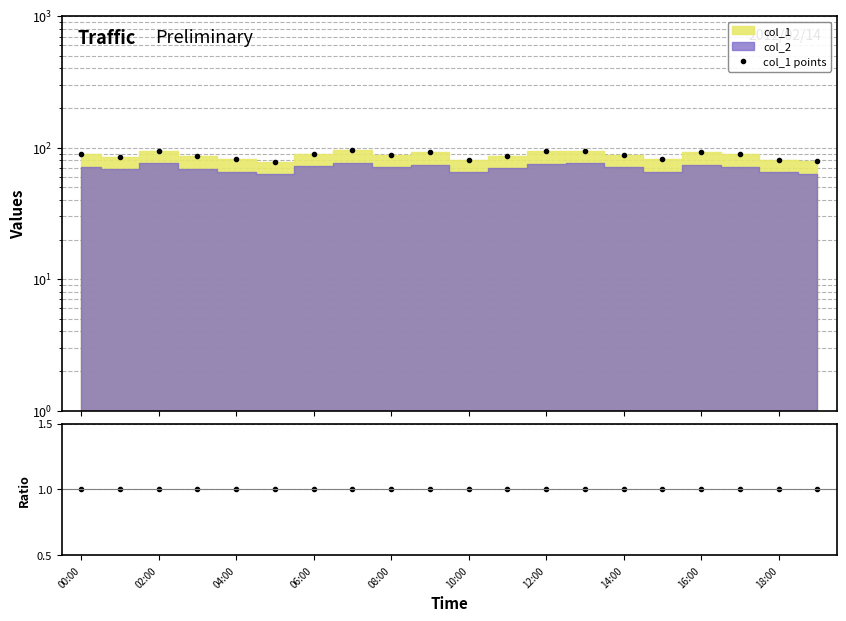

True or false: col_1 points and col_2/col_1 intersect in this chart.

False